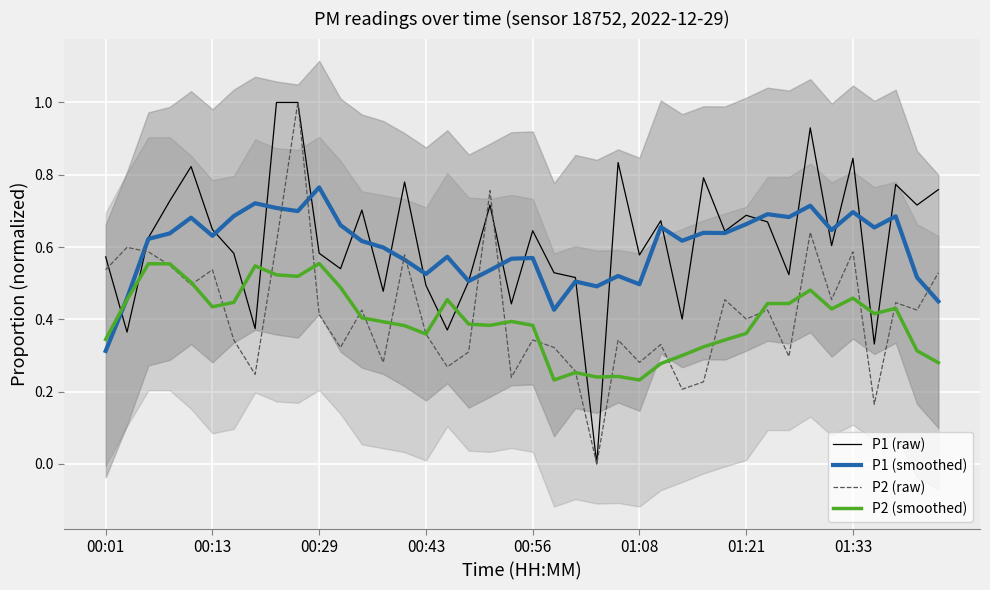

Which series ends up on top after the final intersection of P2 (raw) and P1 (smoothed)?

P2 (raw)